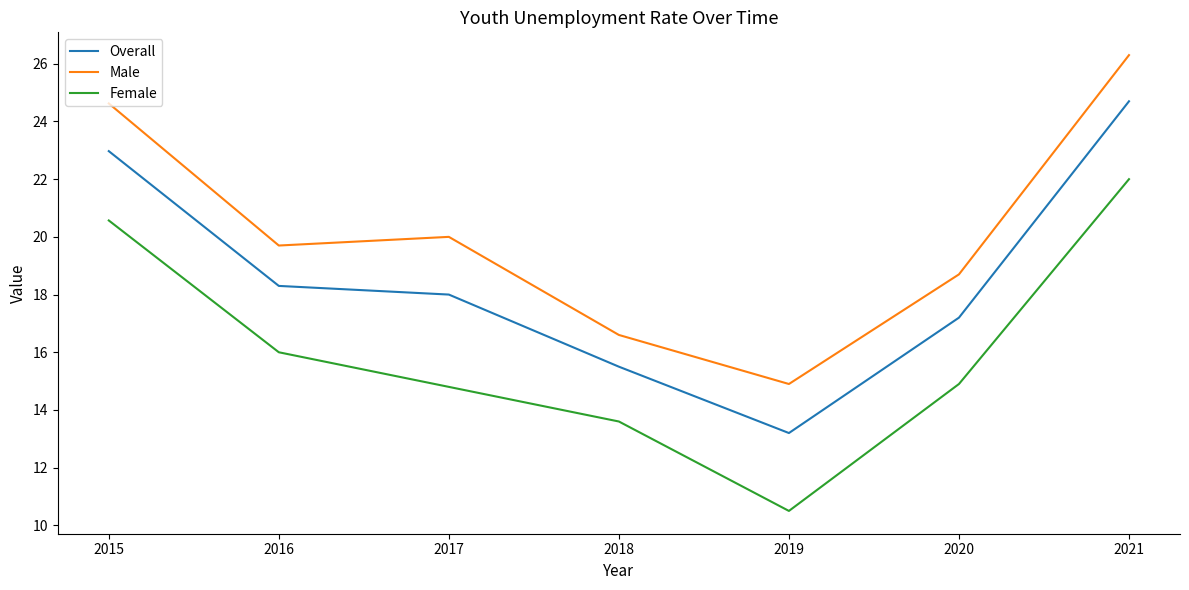

How many values in the Male series are below 19?

3